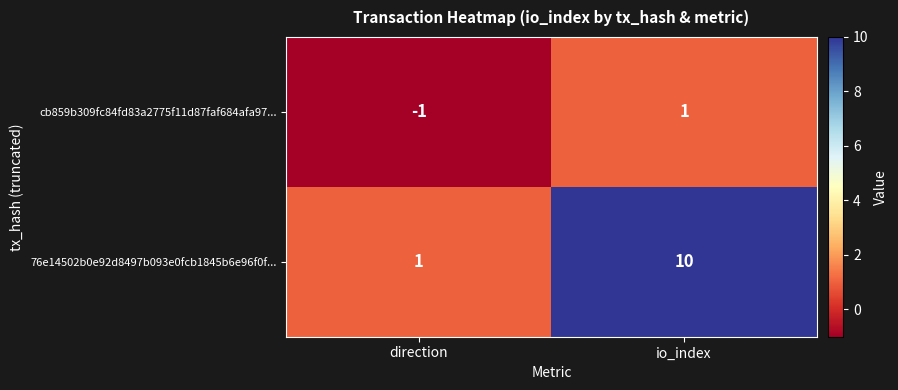

The value of cb859b309fc84fd83a2775f11d87faf684afa97... at direction is -1. True or false?

True